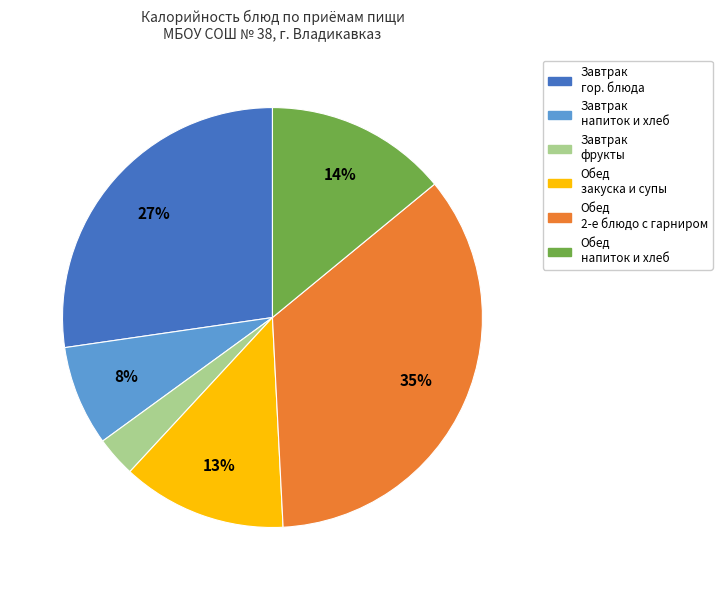

How many slices are in this pie chart?

6